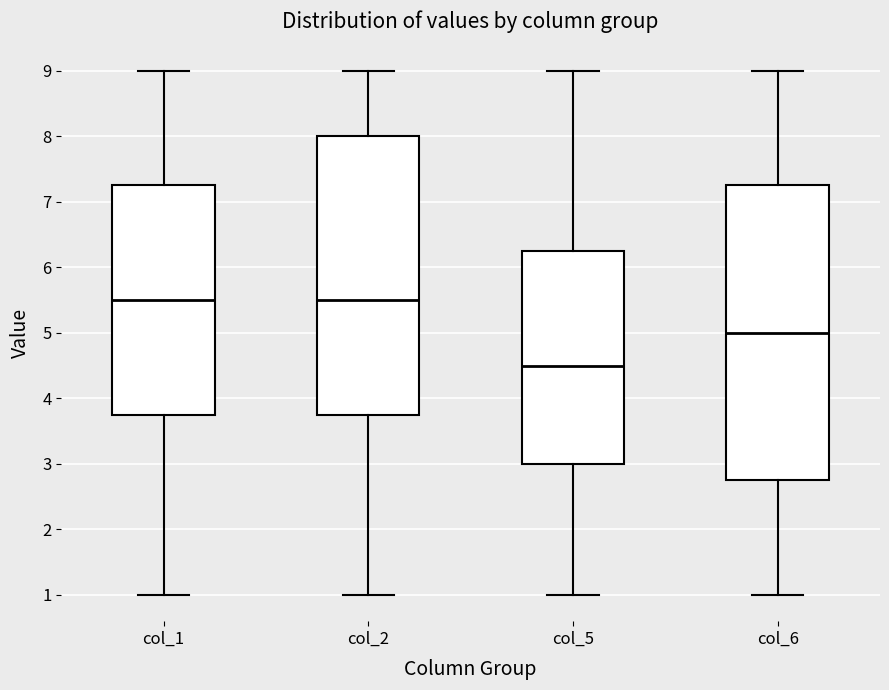

Which box's median line is the lowest?

col_5